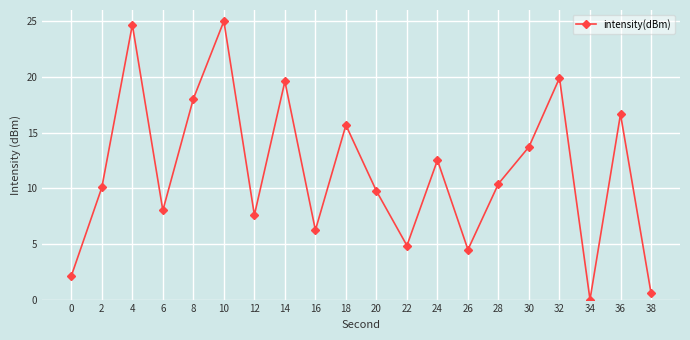

What value does the data have at 0?

2.1